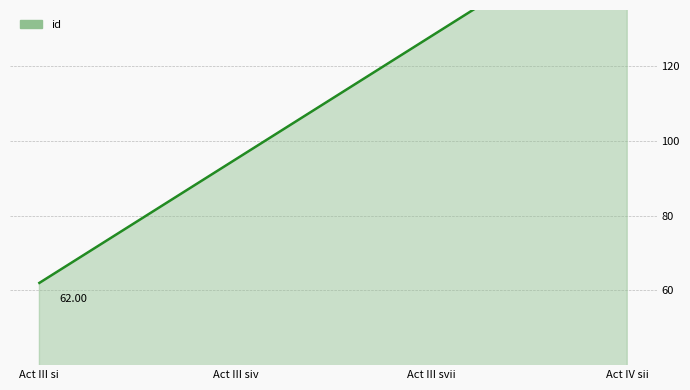

How many lines are shown in the chart?

1